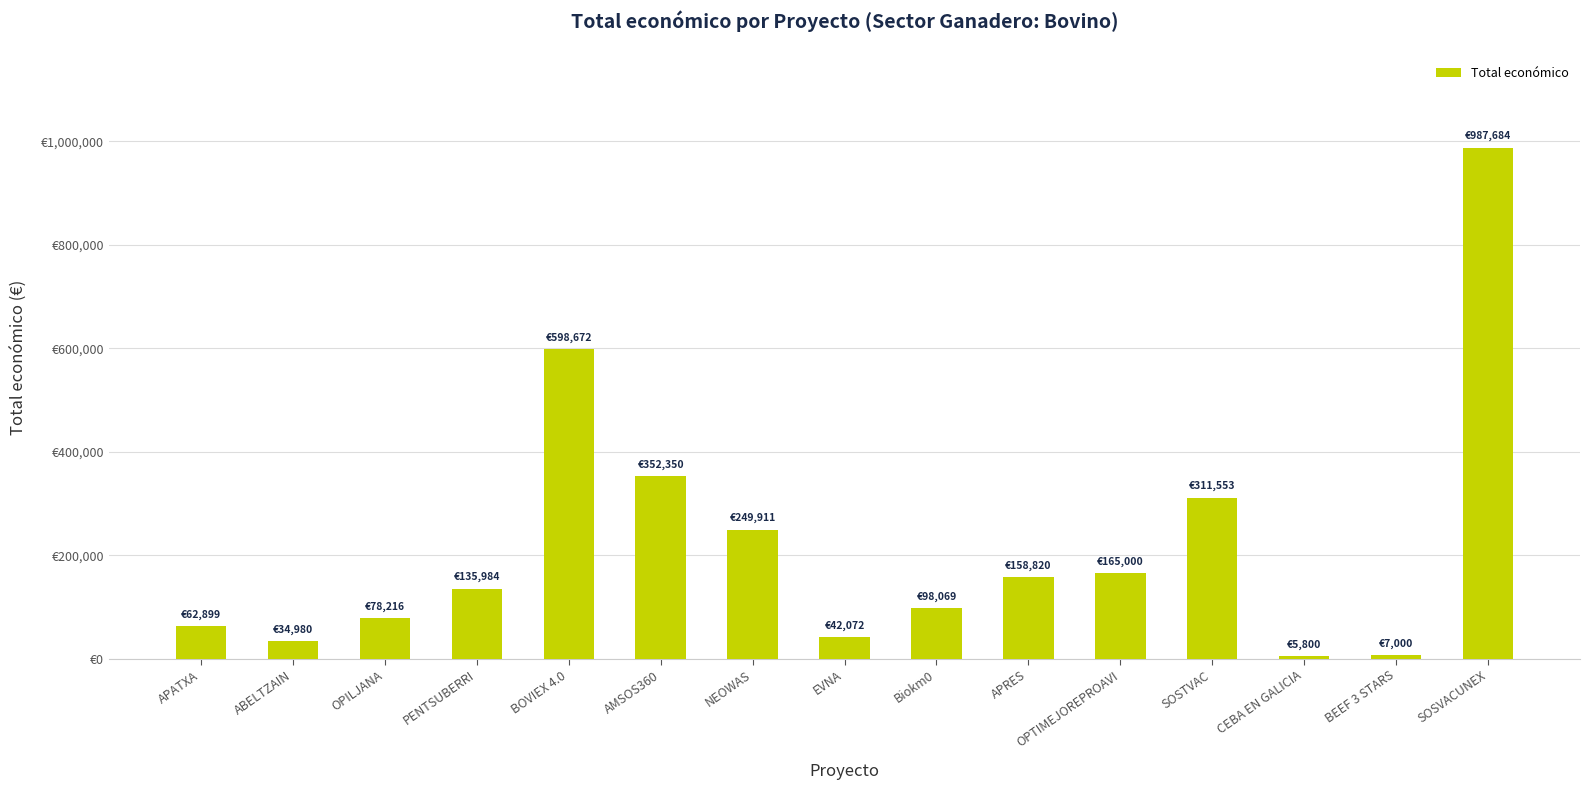

Reading left to right, list all the values displayed in this chart.

62898.6	34980.0	78216.1	135984.4	598672.4	352350.0	249910.7	42072.0	98068.8	158820.0	165000.0	311553.0	5800.0	7000.0	987684.0